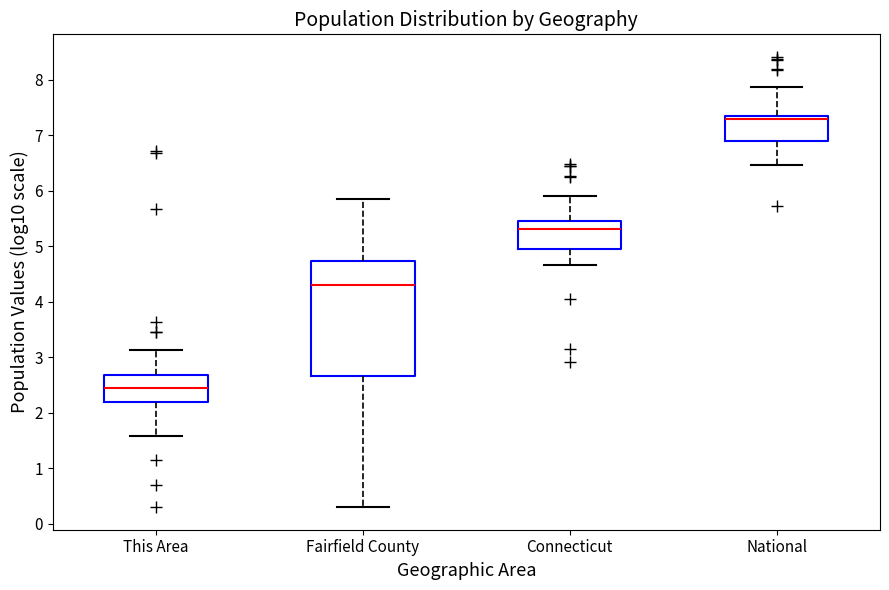

Where does the upper whisker of the box for This Area end on the y-axis? The values are not printed on the chart, so give them approximately, as read against the axis.

3.1